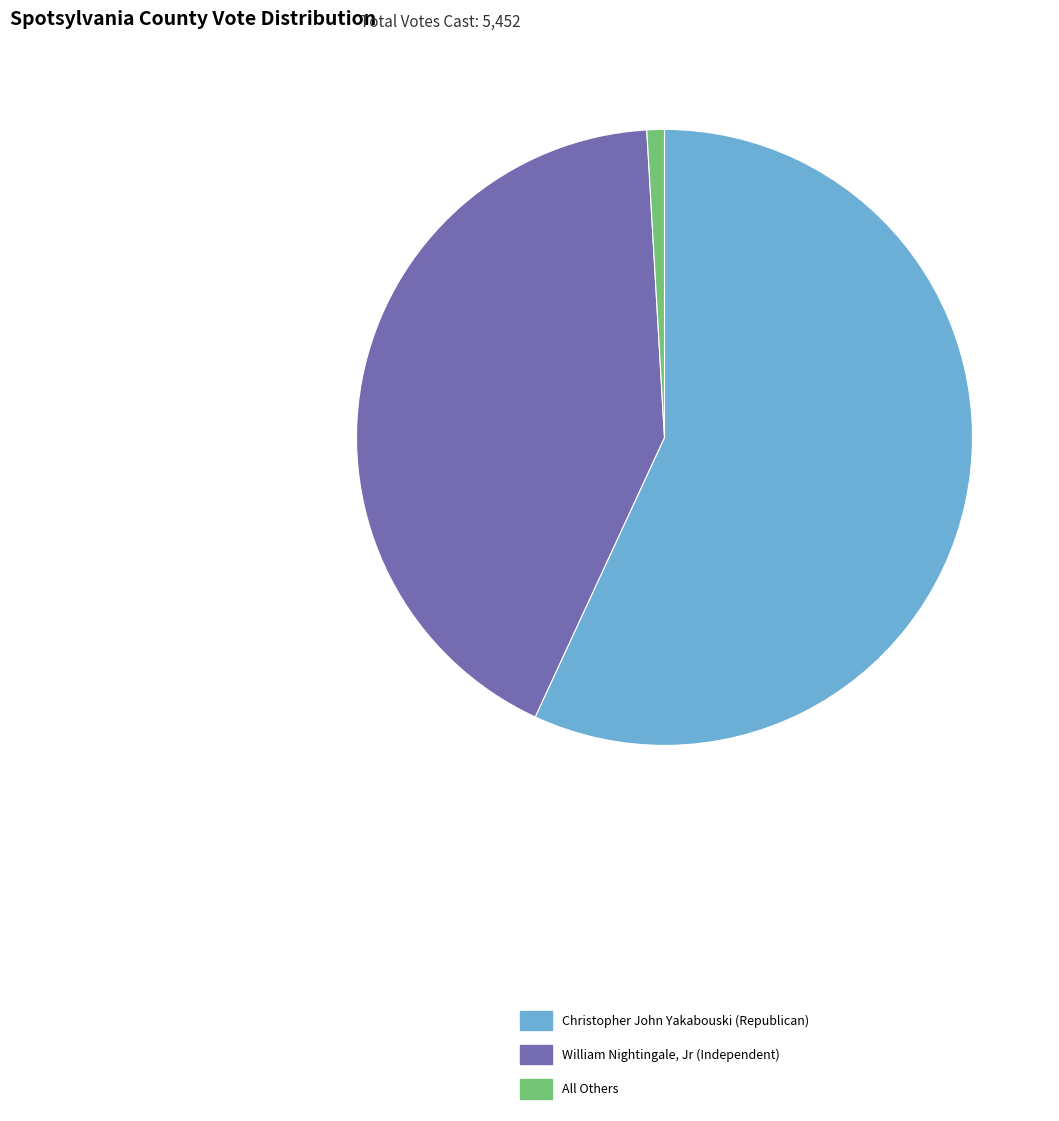

Which slice is the largest?

Christopher John Yakabouski (Republican)